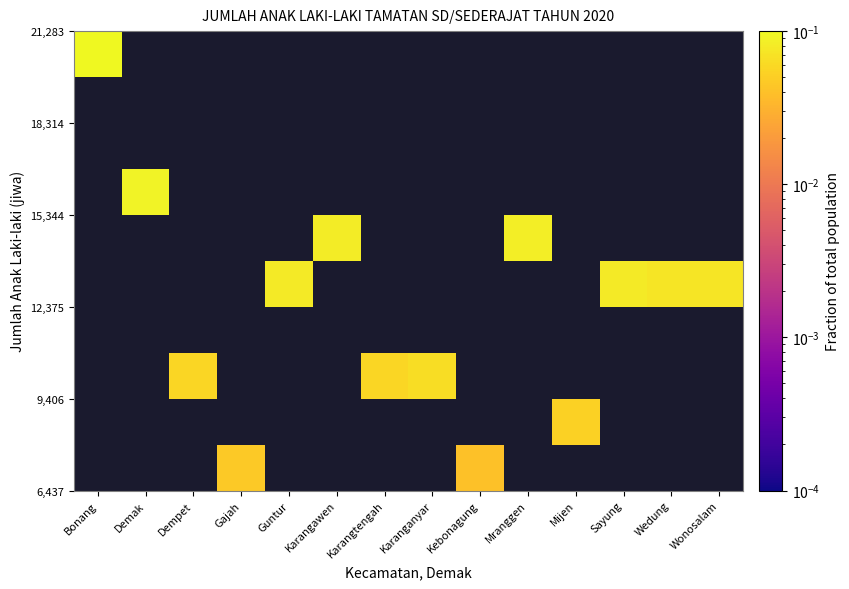

At how many categories does at least one series exceed 0?

14